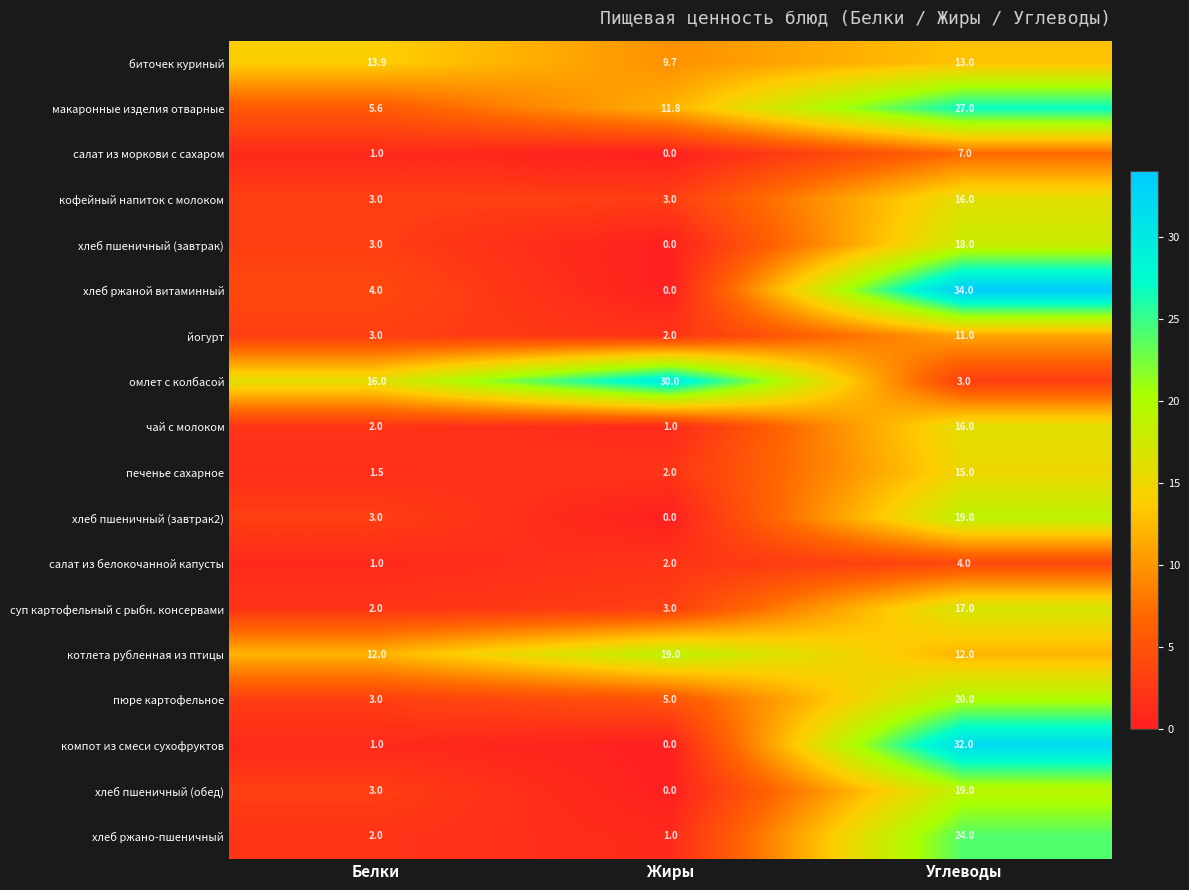

True or false: йогурт has a value of 2.0 at Белки.

False